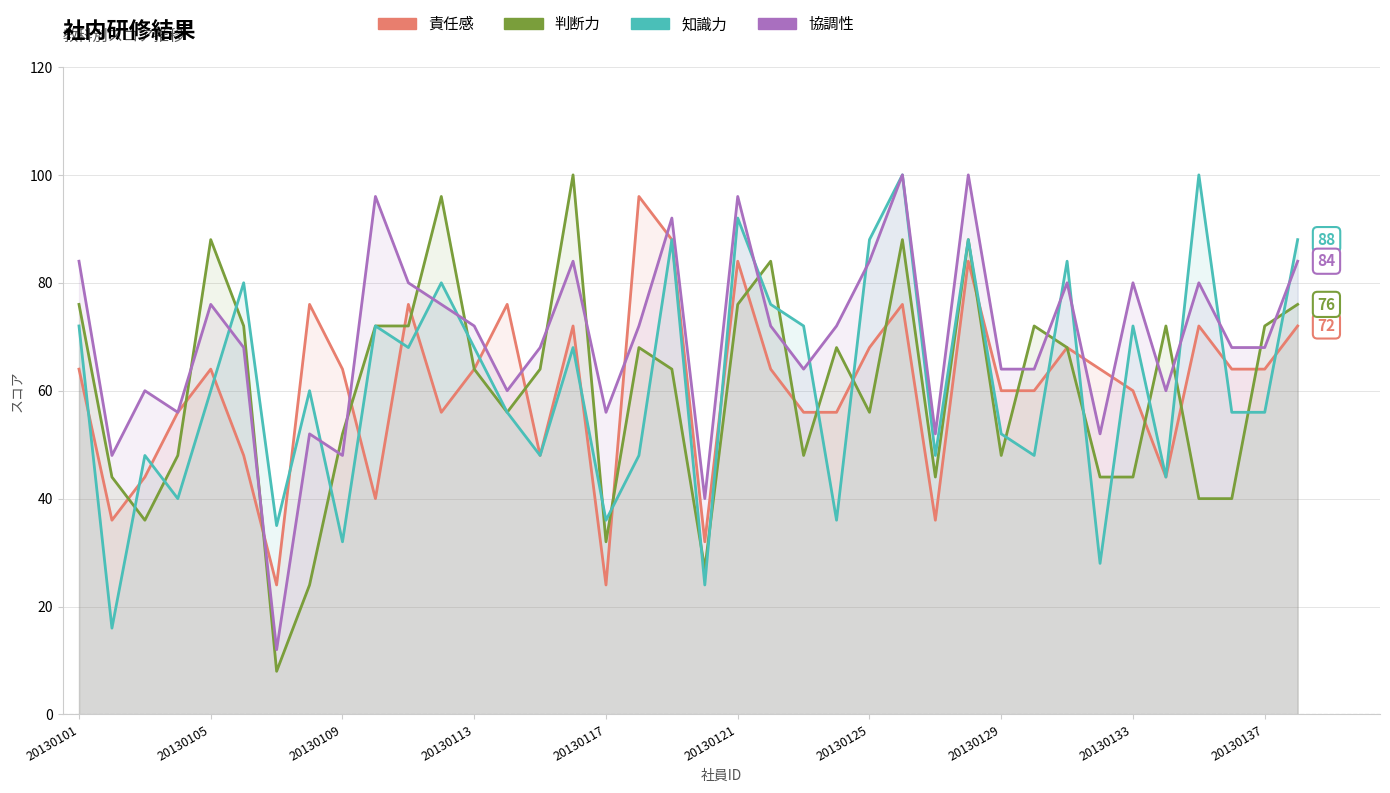

What are all the series names shown in the legend?

責任感, 判断力, 知識力, 協調性